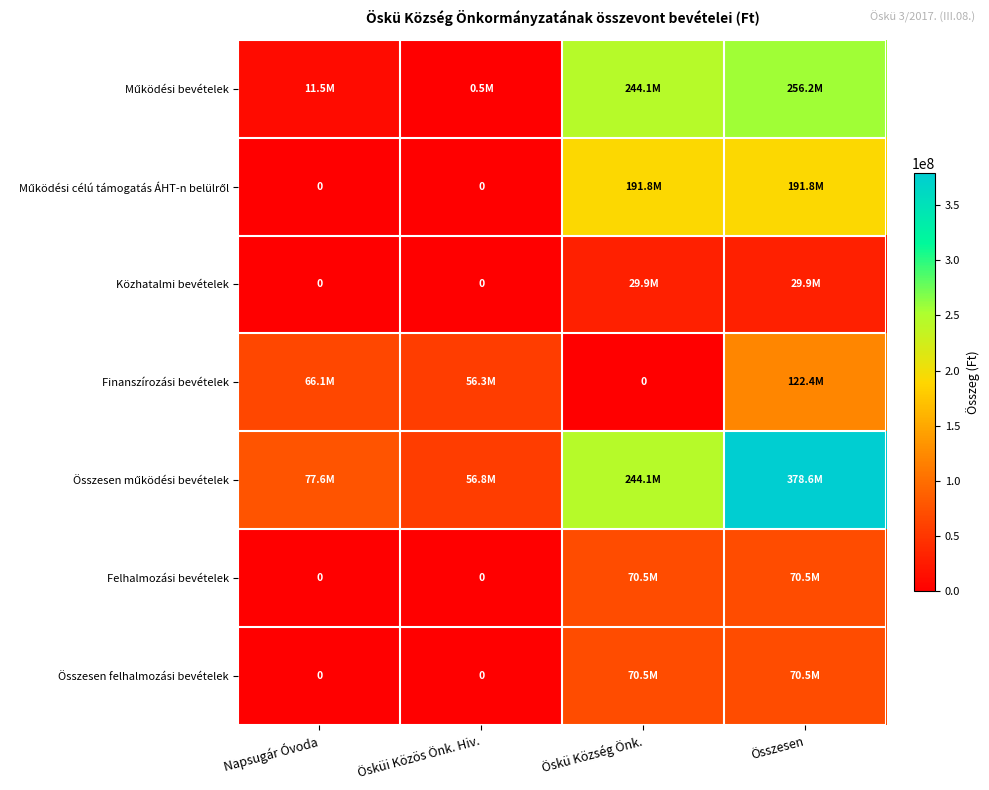

Which series changed the most between Napsugár Óvoda and Öskü Község Önk.?

Működési bevételek